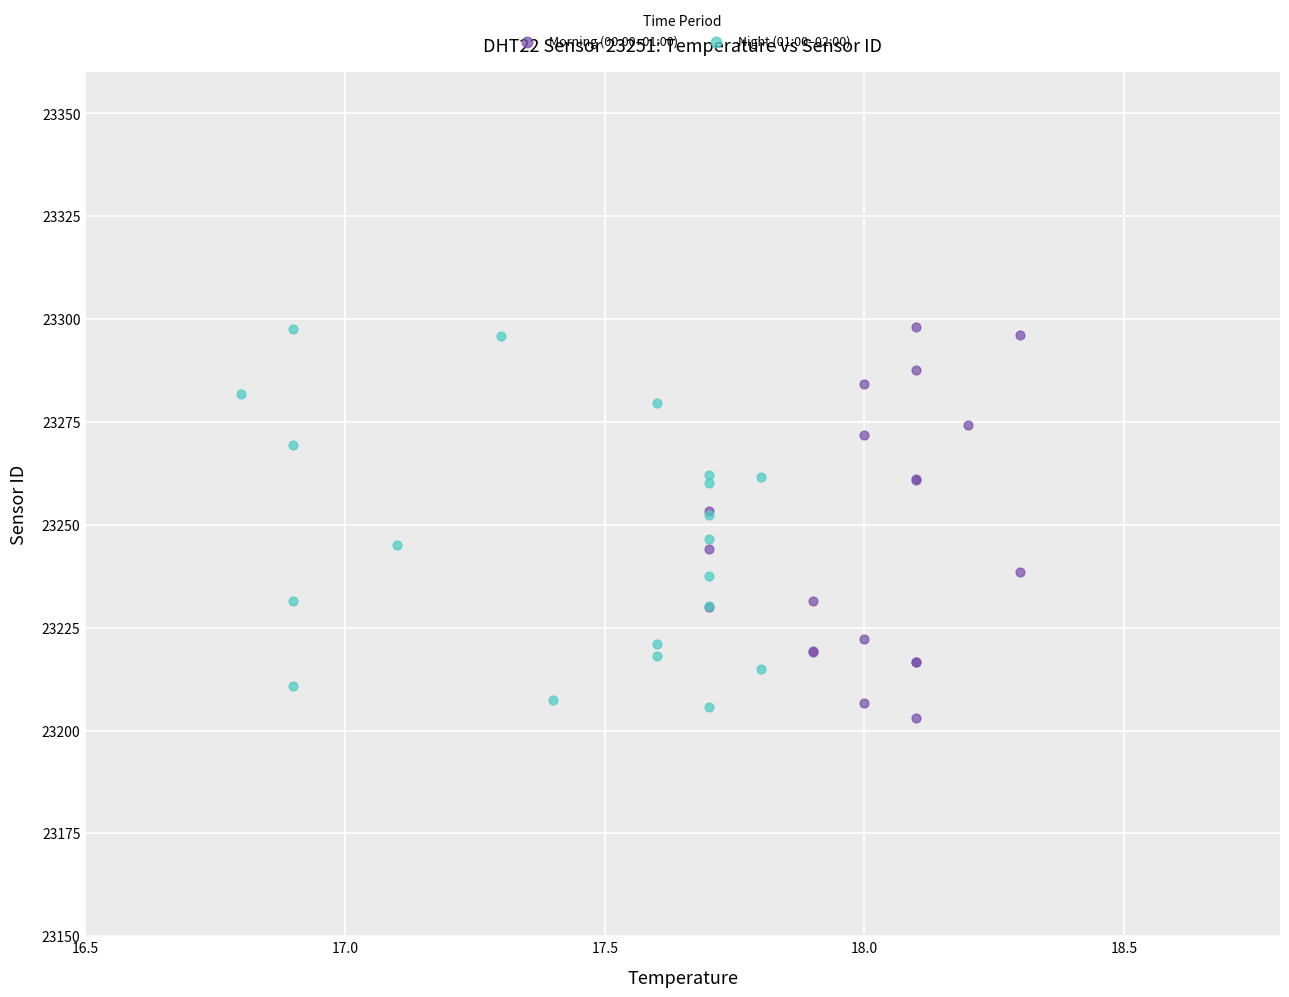

What are all the series names shown in the legend?

Morning (00:00–01:00), Night (01:00–02:00)